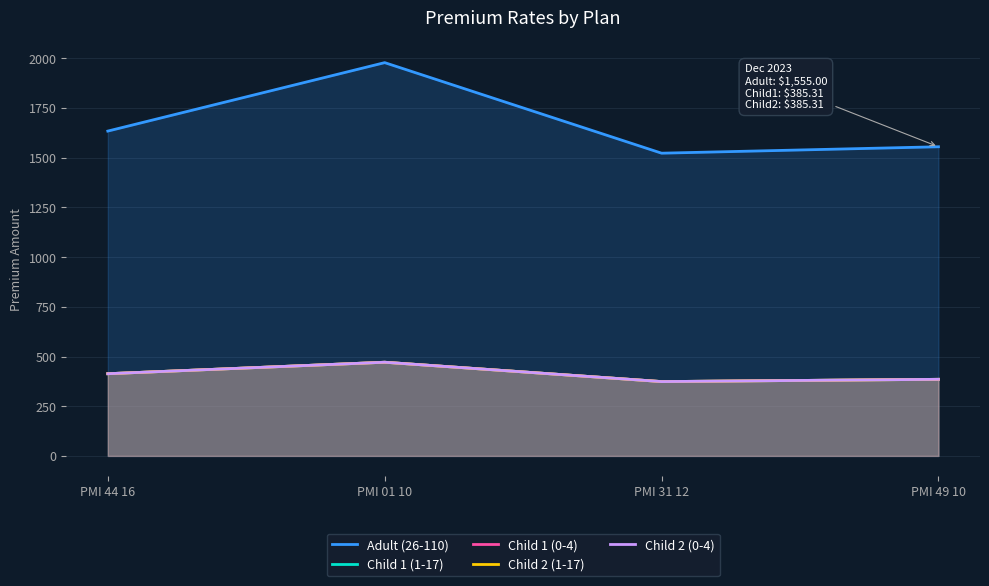

What is the label of the 4th point from the left?

PMI 49 10